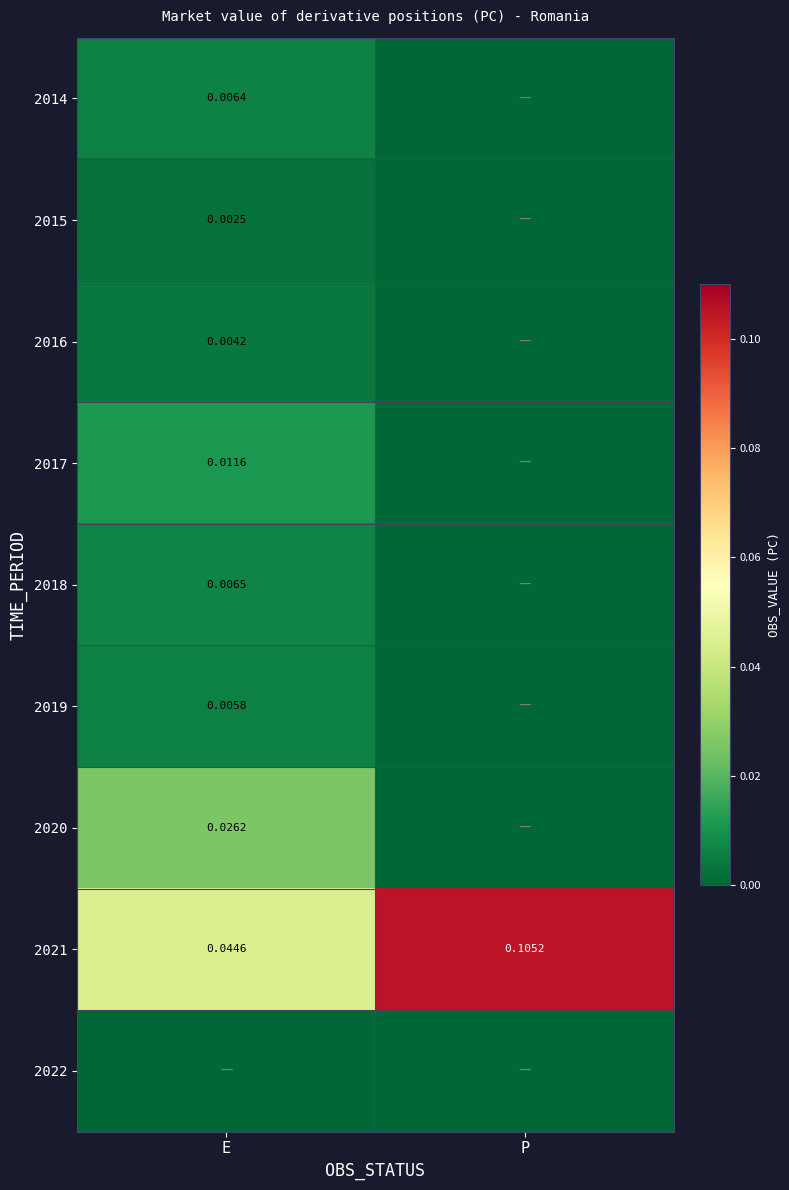

How many distinct data groups are displayed?

9